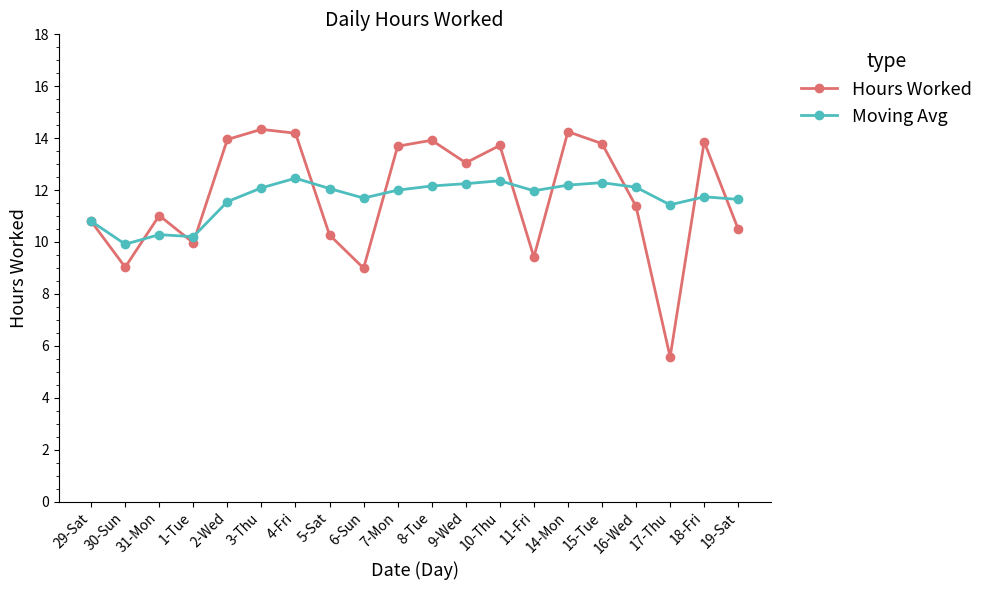

How many data points in Hours Worked are above 13?

10